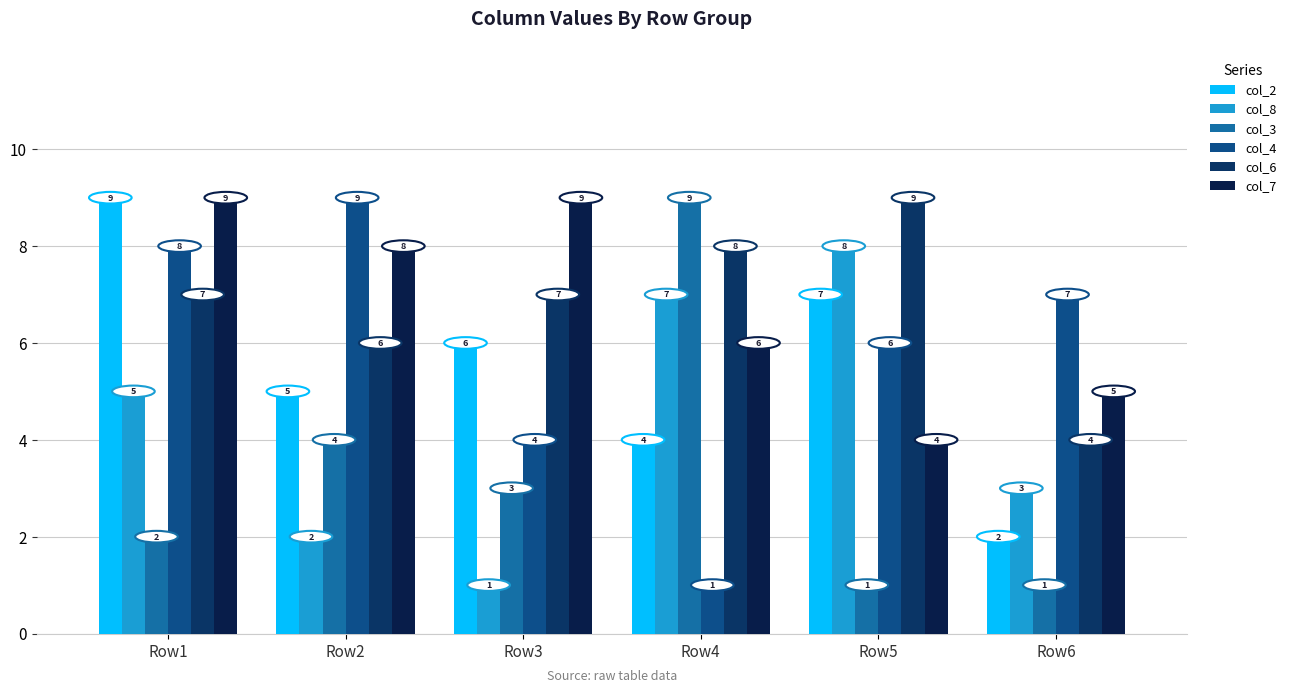

What is the sum of the col_8 values at Row6 and Row3?

4